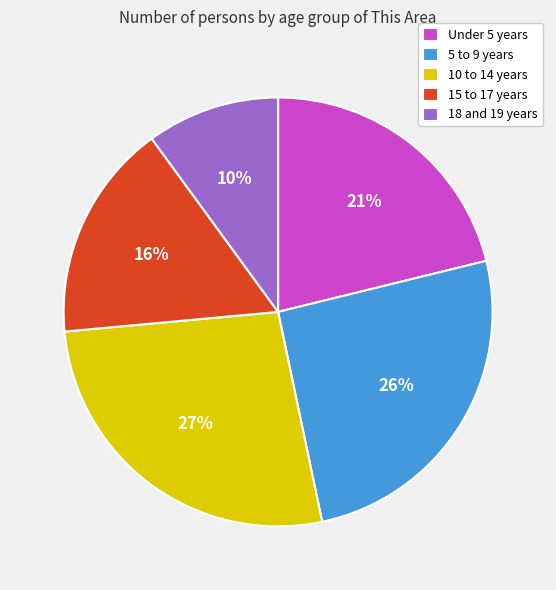

Is it true that 5 to 9 years is 20% of the pie?

False